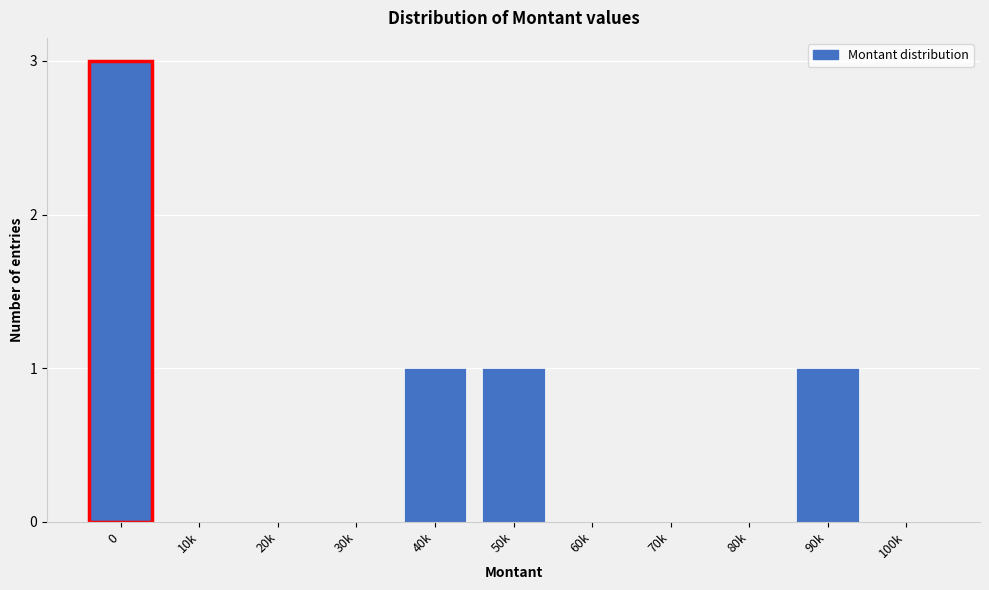

Reading left to right, what are all the values shown in this chart?

0=3	10k=0	20k=0	30k=0	40k=1	50k=1	60k=0	70k=0	80k=0	90k=1	100k=0